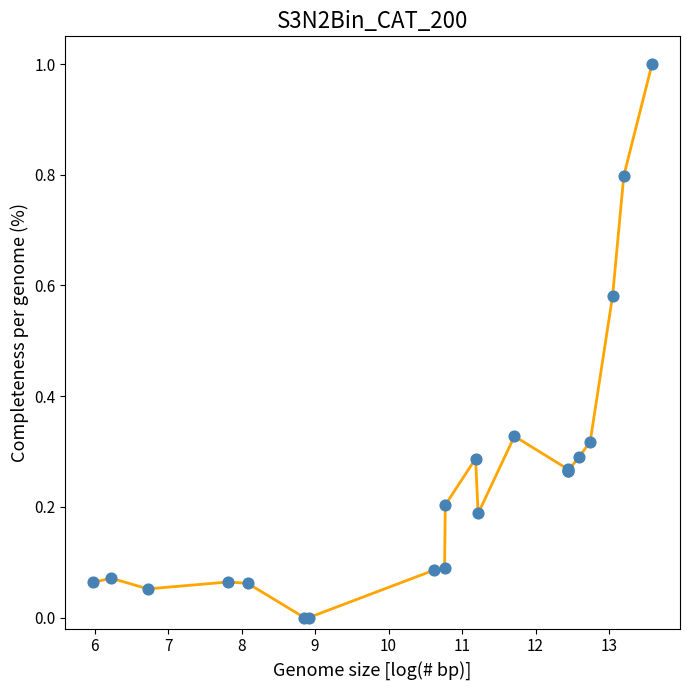

How many lines are shown in the chart?

1